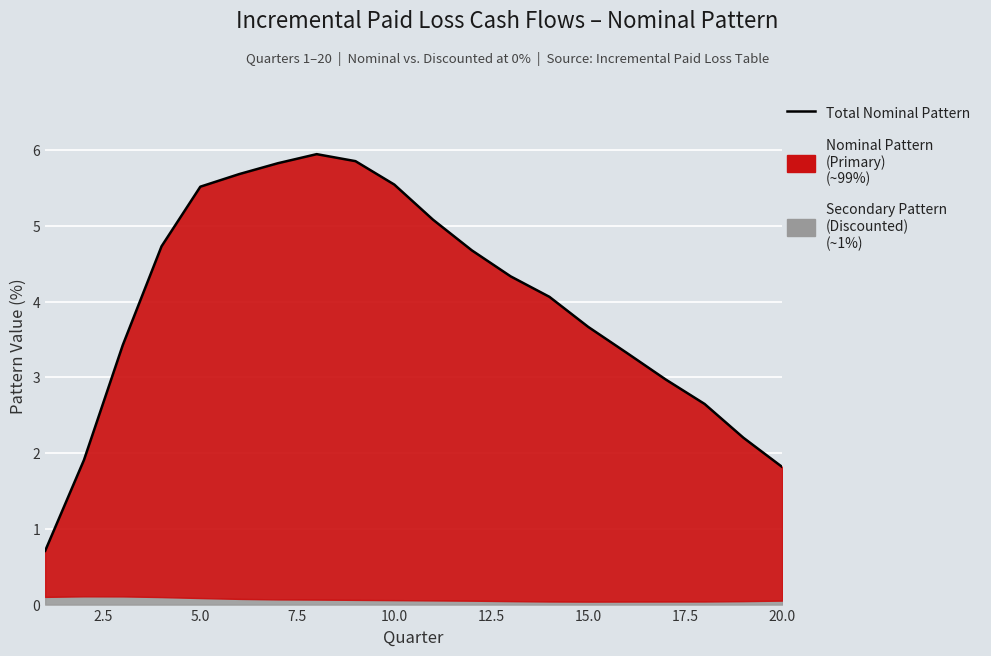

What is the minimum value shown in the chart?

0.7